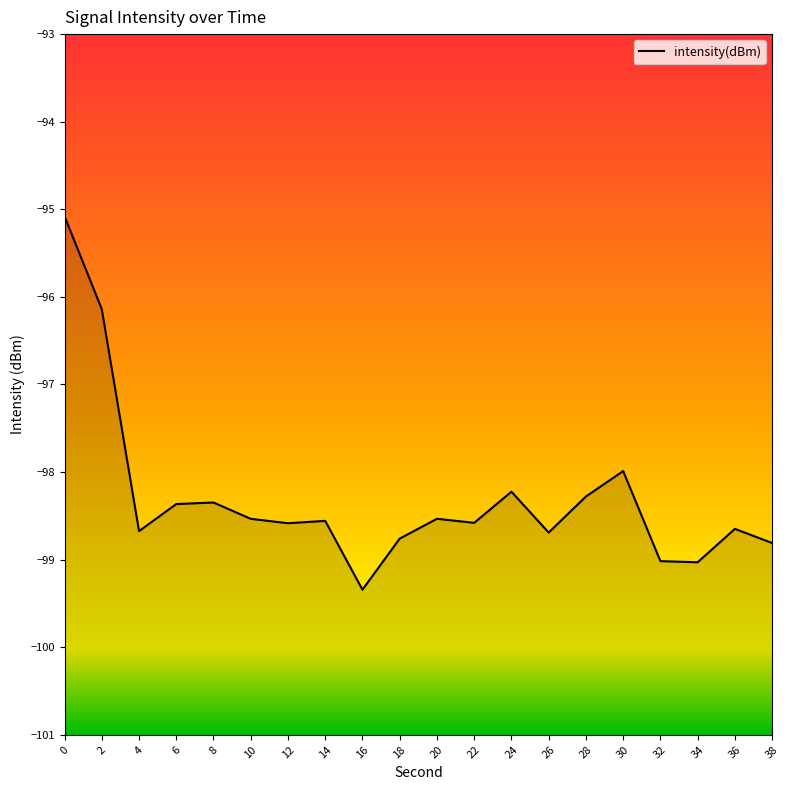

Count the number of values greater than -98.

3